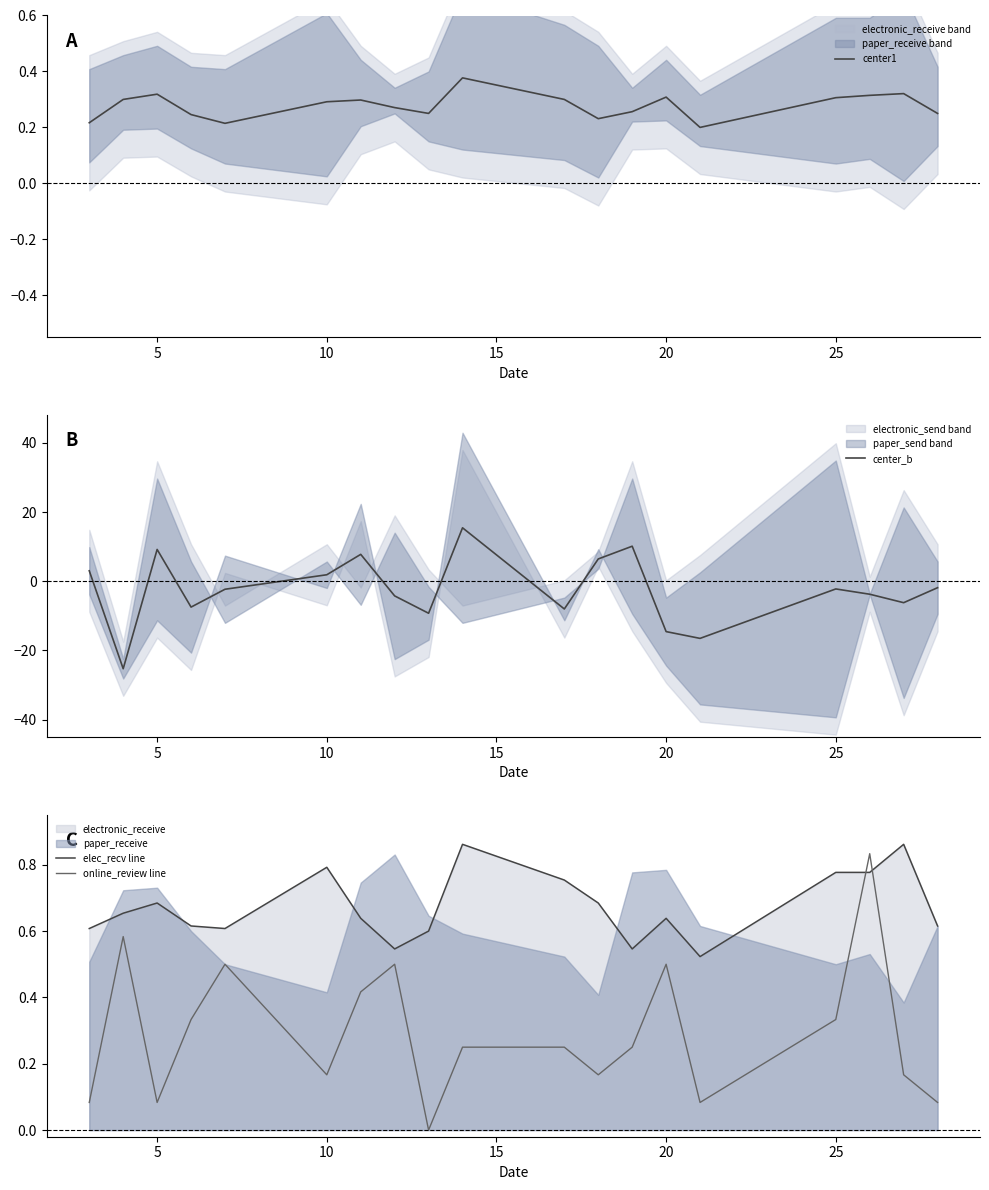

How many interior local peaks does the elec_recv line series have?

5